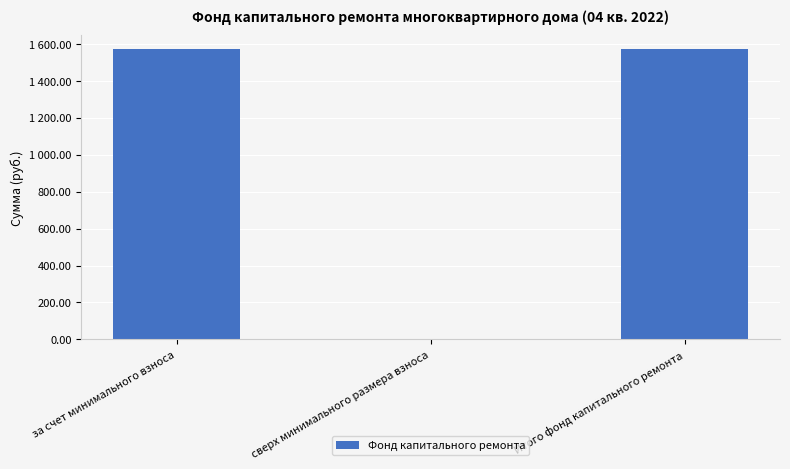

At which label is the value closest to 785?

сверх минимального размера взноса